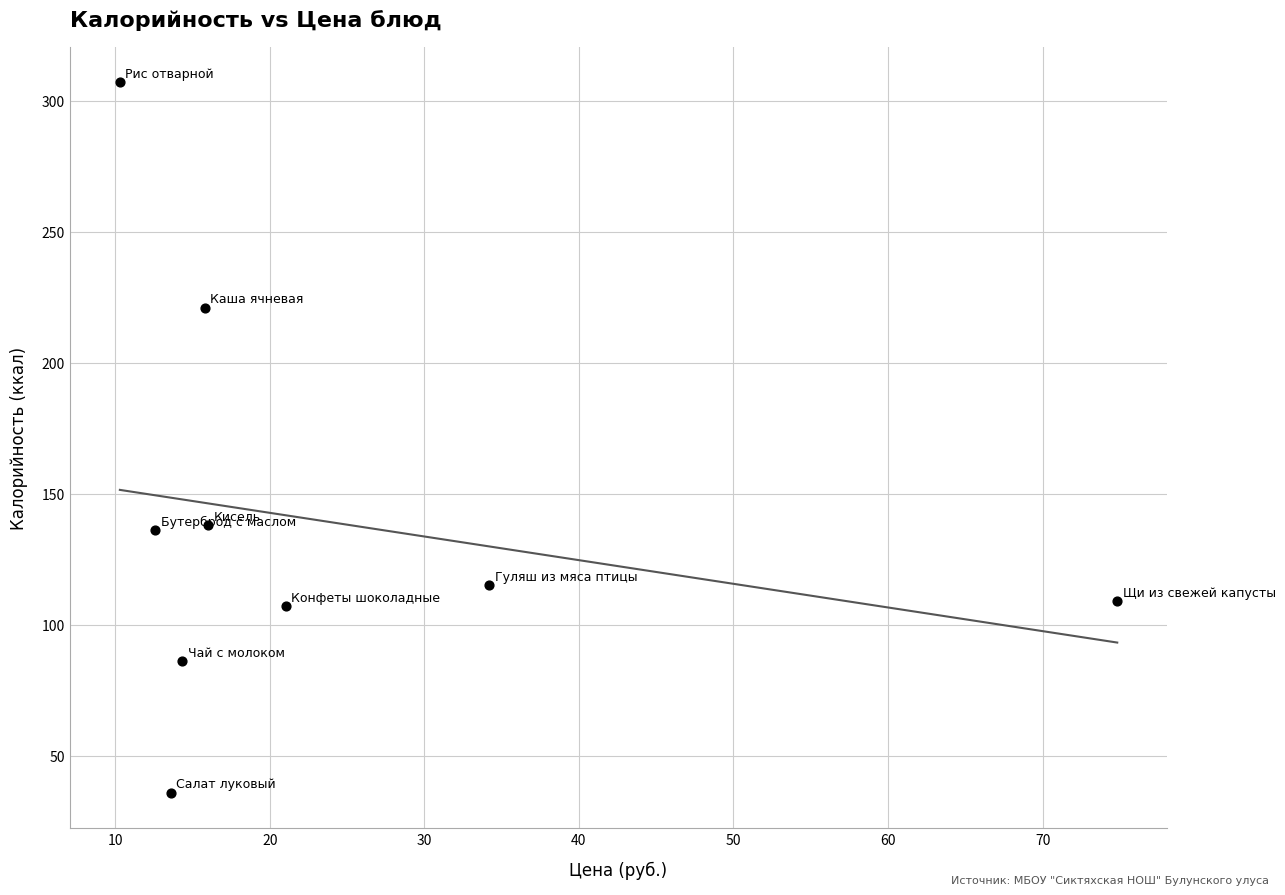

What is the average Y value?

139